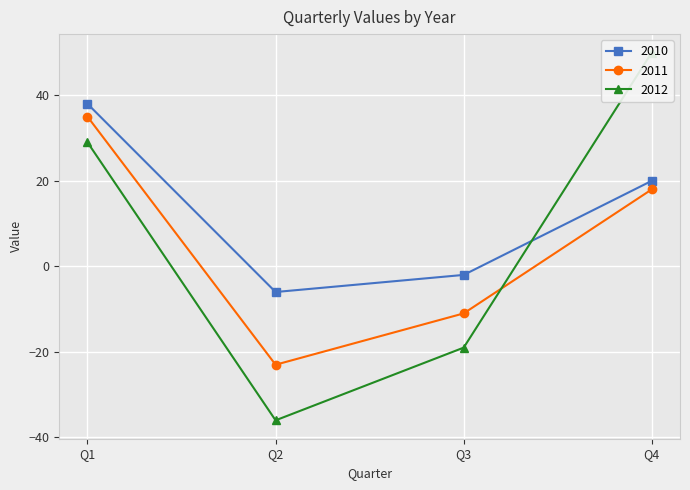

Which label corresponds to the smallest value in the chart?

Q2